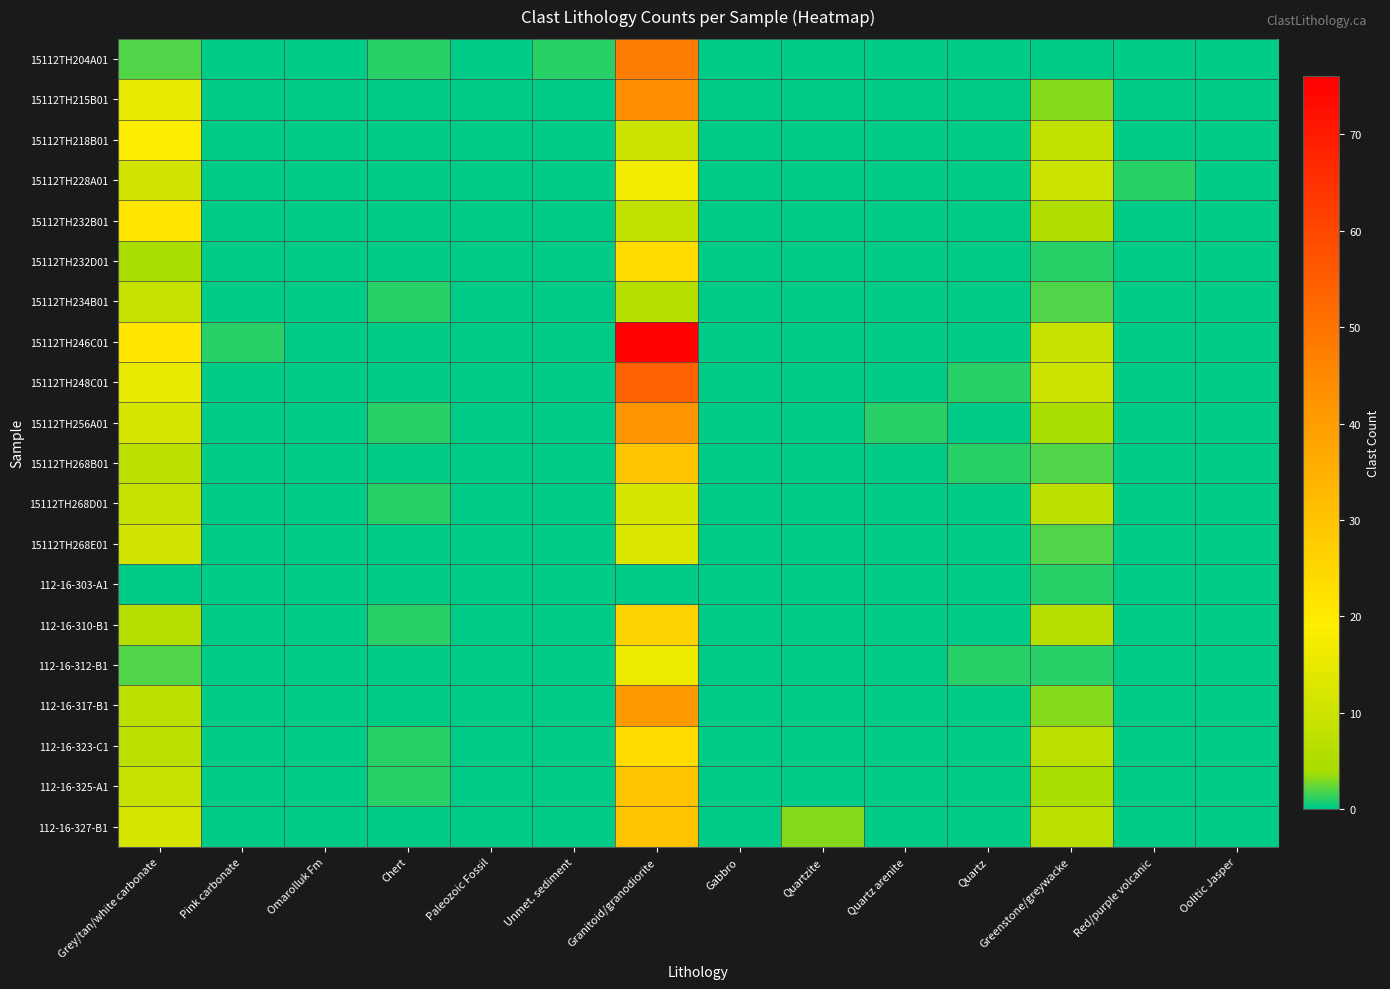

Reading left to right, list all the values displayed in this chart.

15112TH204A01: Grey/tan/white carbonate=2	Pink carbonate=0	Omarolluk Fm=0	Chert=1	Paleozoic Fossil=0	Unmet. sediment=1	Granitoid/granodiorite=48	Gabbro=0	Quartzite=0	Quartz arenite=0	Quartz=0	Greenstone/greywacke=0	Red/purple volcanic=0	Oolitic Jasper=0
15112TH215B01: Grey/tan/white carbonate=15	Pink carbonate=0	Omarolluk Fm=0	Chert=0	Paleozoic Fossil=0	Unmet. sediment=0	Granitoid/granodiorite=44	Gabbro=0	Quartzite=0	Quartz arenite=0	Quartz=0	Greenstone/greywacke=3	Red/purple volcanic=0	Oolitic Jasper=0
15112TH218B01: Grey/tan/white carbonate=19	Pink carbonate=0	Omarolluk Fm=0	Chert=0	Paleozoic Fossil=0	Unmet. sediment=0	Granitoid/granodiorite=10	Gabbro=0	Quartzite=0	Quartz arenite=0	Quartz=0	Greenstone/greywacke=8	Red/purple volcanic=0	Oolitic Jasper=0
15112TH228A01: Grey/tan/white carbonate=11	Pink carbonate=0	Omarolluk Fm=0	Chert=0	Paleozoic Fossil=0	Unmet. sediment=0	Granitoid/granodiorite=17	Gabbro=0	Quartzite=0	Quartz arenite=0	Quartz=0	Greenstone/greywacke=10	Red/purple volcanic=1	Oolitic Jasper=0
15112TH232B01: Grey/tan/white carbonate=21	Pink carbonate=0	Omarolluk Fm=0	Chert=0	Paleozoic Fossil=0	Unmet. sediment=0	Granitoid/granodiorite=8	Gabbro=0	Quartzite=0	Quartz arenite=0	Quartz=0	Greenstone/greywacke=5	Red/purple volcanic=0	Oolitic Jasper=0
15112TH232D01: Grey/tan/white carbonate=4	Pink carbonate=0	Omarolluk Fm=0	Chert=0	Paleozoic Fossil=0	Unmet. sediment=0	Granitoid/granodiorite=24	Gabbro=0	Quartzite=0	Quartz arenite=0	Quartz=0	Greenstone/greywacke=1	Red/purple volcanic=0	Oolitic Jasper=0
15112TH234B01: Grey/tan/white carbonate=9	Pink carbonate=0	Omarolluk Fm=0	Chert=1	Paleozoic Fossil=0	Unmet. sediment=0	Granitoid/granodiorite=6	Gabbro=0	Quartzite=0	Quartz arenite=0	Quartz=0	Greenstone/greywacke=2	Red/purple volcanic=0	Oolitic Jasper=0
15112TH246C01: Grey/tan/white carbonate=21	Pink carbonate=1	Omarolluk Fm=0	Chert=0	Paleozoic Fossil=0	Unmet. sediment=0	Granitoid/granodiorite=76	Gabbro=0	Quartzite=0	Quartz arenite=0	Quartz=0	Greenstone/greywacke=9	Red/purple volcanic=0	Oolitic Jasper=0
15112TH248C01: Grey/tan/white carbonate=15	Pink carbonate=0	Omarolluk Fm=0	Chert=0	Paleozoic Fossil=0	Unmet. sediment=0	Granitoid/granodiorite=54	Gabbro=0	Quartzite=0	Quartz arenite=0	Quartz=1	Greenstone/greywacke=10	Red/purple volcanic=0	Oolitic Jasper=0
15112TH256A01: Grey/tan/white carbonate=12	Pink carbonate=0	Omarolluk Fm=0	Chert=1	Paleozoic Fossil=0	Unmet. sediment=0	Granitoid/granodiorite=42	Gabbro=0	Quartzite=0	Quartz arenite=1	Quartz=0	Greenstone/greywacke=4	Red/purple volcanic=0	Oolitic Jasper=0
15112TH268B01: Grey/tan/white carbonate=7	Pink carbonate=0	Omarolluk Fm=0	Chert=0	Paleozoic Fossil=0	Unmet. sediment=0	Granitoid/granodiorite=30	Gabbro=0	Quartzite=0	Quartz arenite=0	Quartz=1	Greenstone/greywacke=2	Red/purple volcanic=0	Oolitic Jasper=0
15112TH268D01: Grey/tan/white carbonate=9	Pink carbonate=0	Omarolluk Fm=0	Chert=1	Paleozoic Fossil=0	Unmet. sediment=0	Granitoid/granodiorite=12	Gabbro=0	Quartzite=0	Quartz arenite=0	Quartz=0	Greenstone/greywacke=7	Red/purple volcanic=0	Oolitic Jasper=0
15112TH268E01: Grey/tan/white carbonate=11	Pink carbonate=0	Omarolluk Fm=0	Chert=0	Paleozoic Fossil=0	Unmet. sediment=0	Granitoid/granodiorite=13	Gabbro=0	Quartzite=0	Quartz arenite=0	Quartz=0	Greenstone/greywacke=2	Red/purple volcanic=0	Oolitic Jasper=0
112-16-303-A1: Grey/tan/white carbonate=0	Pink carbonate=0	Omarolluk Fm=0	Chert=0	Paleozoic Fossil=0	Unmet. sediment=0	Granitoid/granodiorite=0	Gabbro=0	Quartzite=0	Quartz arenite=0	Quartz=0	Greenstone/greywacke=1	Red/purple volcanic=0	Oolitic Jasper=0
112-16-310-B1: Grey/tan/white carbonate=6	Pink carbonate=0	Omarolluk Fm=0	Chert=1	Paleozoic Fossil=0	Unmet. sediment=0	Granitoid/granodiorite=26	Gabbro=0	Quartzite=0	Quartz arenite=0	Quartz=0	Greenstone/greywacke=6	Red/purple volcanic=0	Oolitic Jasper=0
112-16-312-B1: Grey/tan/white carbonate=2	Pink carbonate=0	Omarolluk Fm=0	Chert=0	Paleozoic Fossil=0	Unmet. sediment=0	Granitoid/granodiorite=16	Gabbro=0	Quartzite=0	Quartz arenite=0	Quartz=1	Greenstone/greywacke=1	Red/purple volcanic=0	Oolitic Jasper=0
112-16-317-B1: Grey/tan/white carbonate=7	Pink carbonate=0	Omarolluk Fm=0	Chert=0	Paleozoic Fossil=0	Unmet. sediment=0	Granitoid/granodiorite=41	Gabbro=0	Quartzite=0	Quartz arenite=0	Quartz=0	Greenstone/greywacke=3	Red/purple volcanic=0	Oolitic Jasper=0
112-16-323-C1: Grey/tan/white carbonate=7	Pink carbonate=0	Omarolluk Fm=0	Chert=1	Paleozoic Fossil=0	Unmet. sediment=0	Granitoid/granodiorite=24	Gabbro=0	Quartzite=0	Quartz arenite=0	Quartz=0	Greenstone/greywacke=7	Red/purple volcanic=0	Oolitic Jasper=0
112-16-325-A1: Grey/tan/white carbonate=9	Pink carbonate=0	Omarolluk Fm=0	Chert=1	Paleozoic Fossil=0	Unmet. sediment=0	Granitoid/granodiorite=30	Gabbro=0	Quartzite=0	Quartz arenite=0	Quartz=0	Greenstone/greywacke=4	Red/purple volcanic=0	Oolitic Jasper=0
112-16-327-B1: Grey/tan/white carbonate=12	Pink carbonate=0	Omarolluk Fm=0	Chert=0	Paleozoic Fossil=0	Unmet. sediment=0	Granitoid/granodiorite=30	Gabbro=0	Quartzite=3	Quartz arenite=0	Quartz=0	Greenstone/greywacke=7	Red/purple volcanic=0	Oolitic Jasper=0